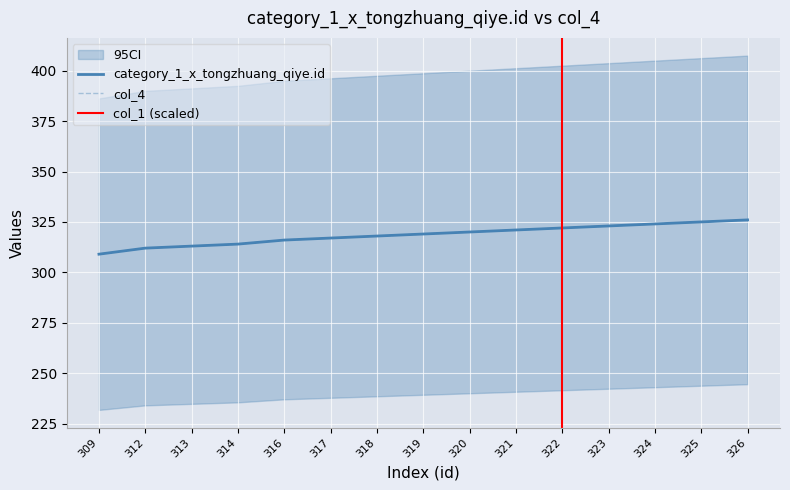

What is the total value across all series at 326?

652